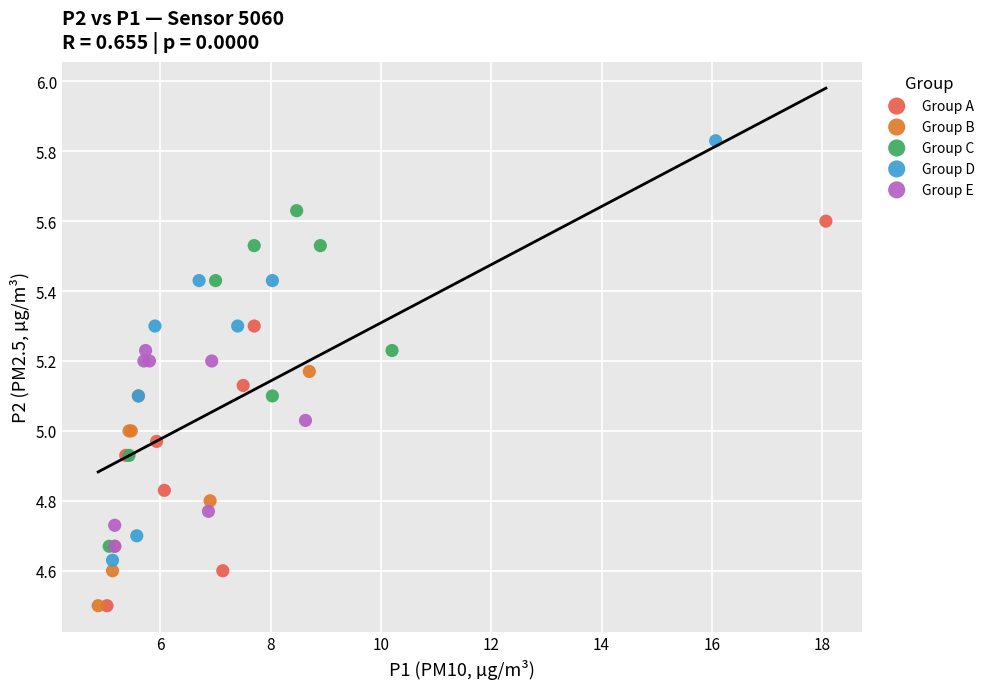

What are all the series names shown in the legend?

Group A, Group B, Group C, Group D, Group E